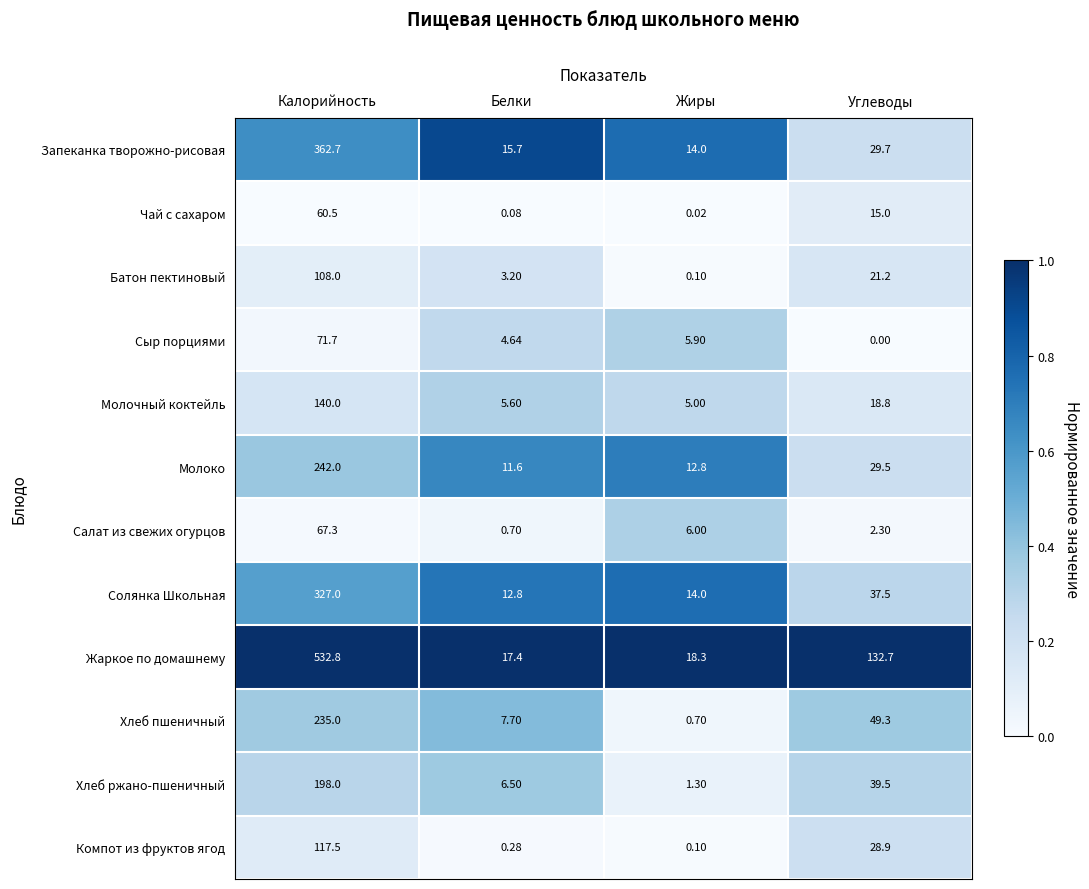

At which category is the sum across all series the highest?

Калорийность